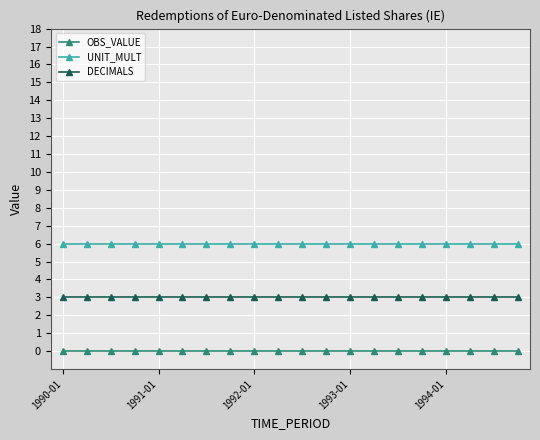

What is the lowest value of the UNIT_MULT series?

6